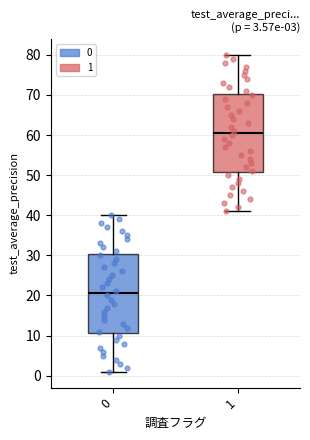

Which box has the highest median line?

1